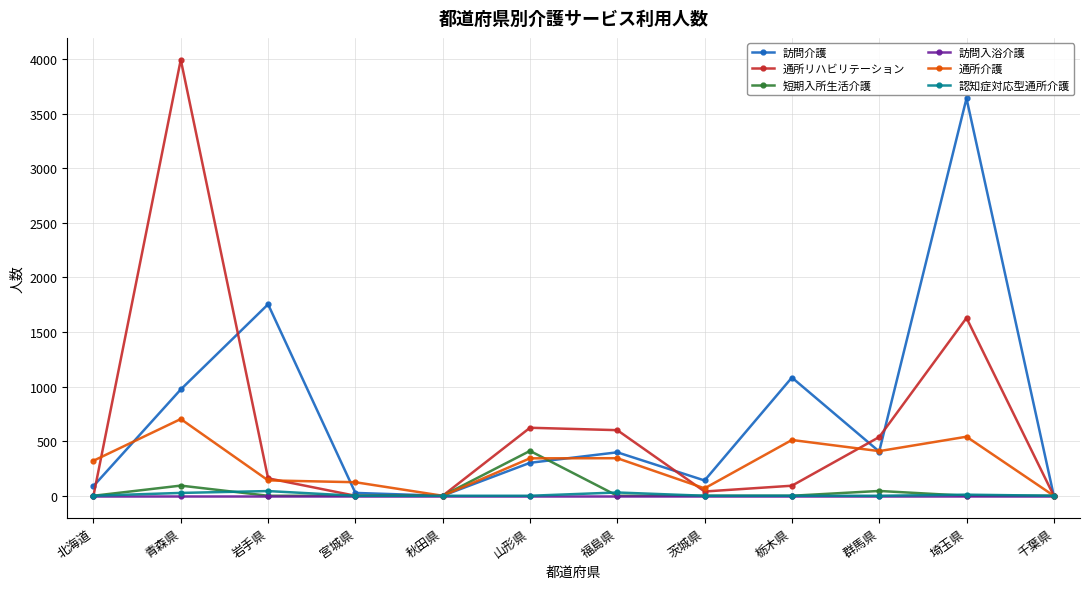

Where is 短期入所生活介護 nearest to the value 205?

青森県